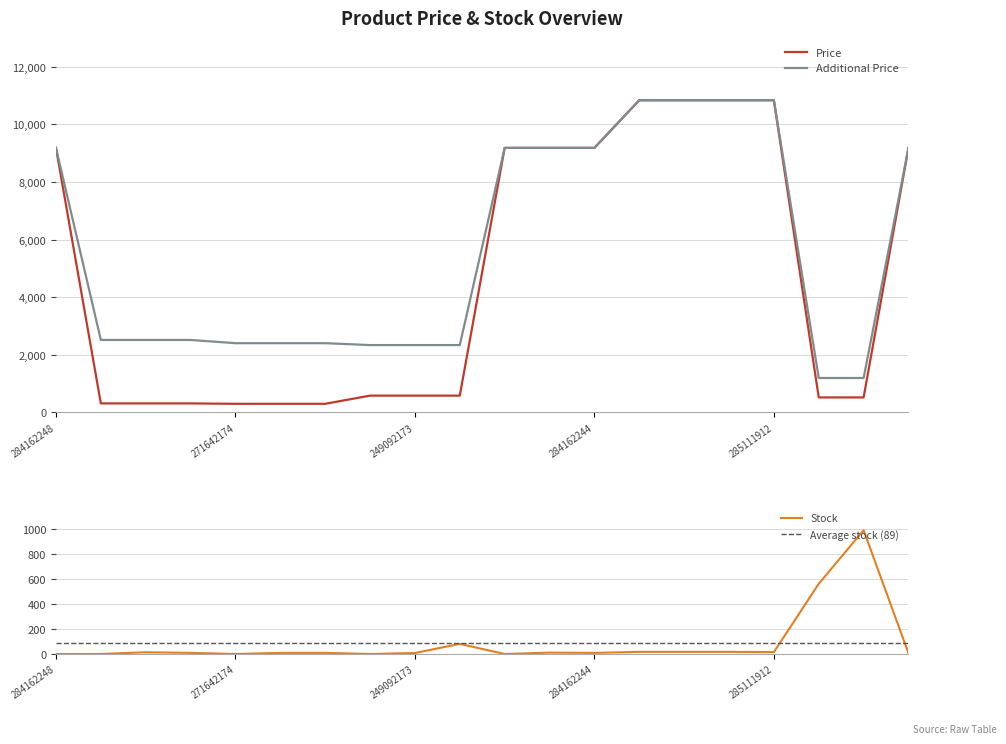

Rank the series by their maximum value, from lowest to highest.

Stock, Price, Additional Price